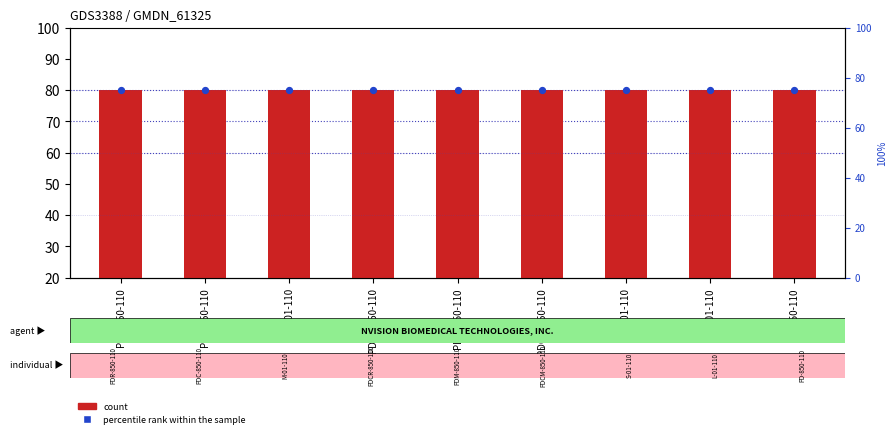

What are all the series names shown in the legend?

count, percentile rank within the sample